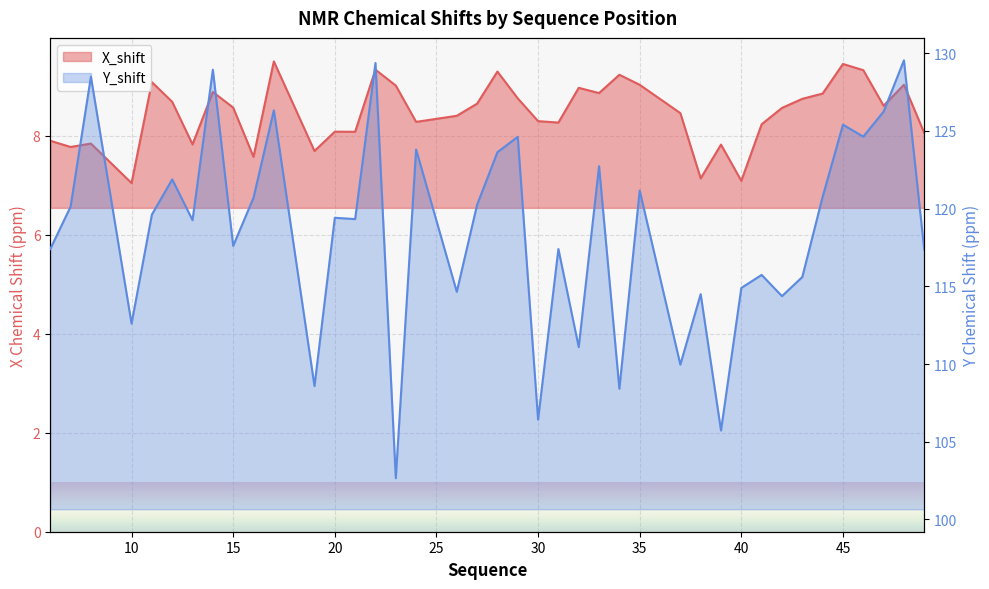

The value of X_shift at 12 is 14.7. True or false?

False